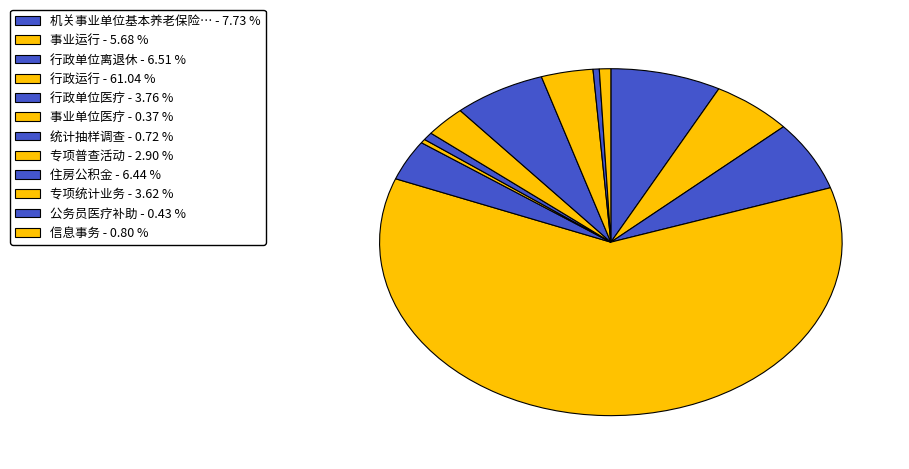

How many slices are in this pie chart?

12